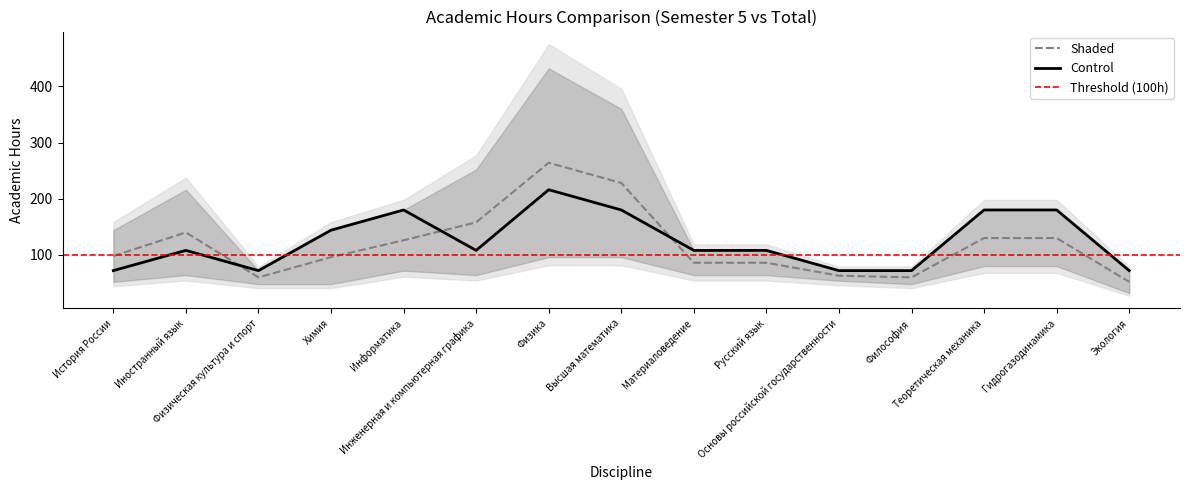

Between Гидрогазодинамика and Информатика, which is larger?

Гидрогазодинамика